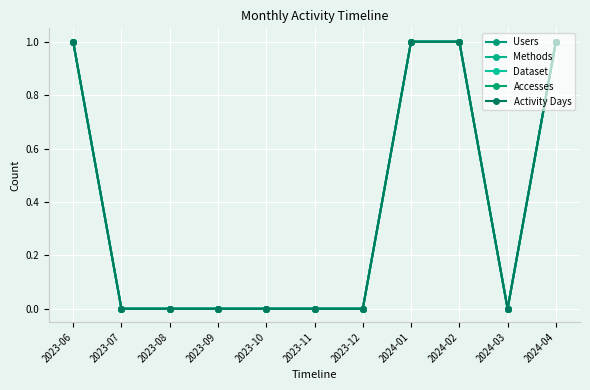

Does the chart have visible grid lines?

Yes